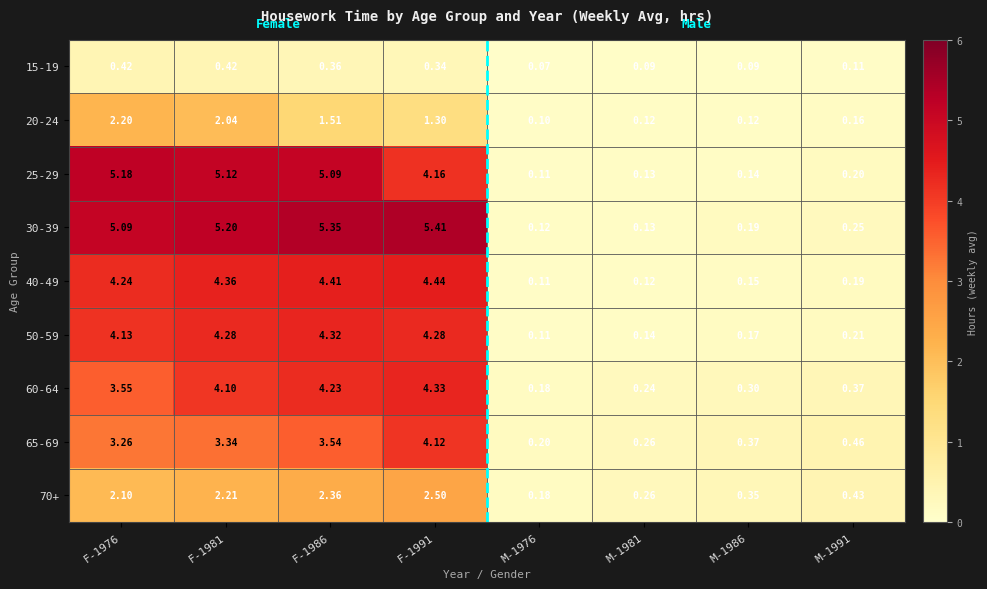

At how many categories does at least one series exceed 4?

4